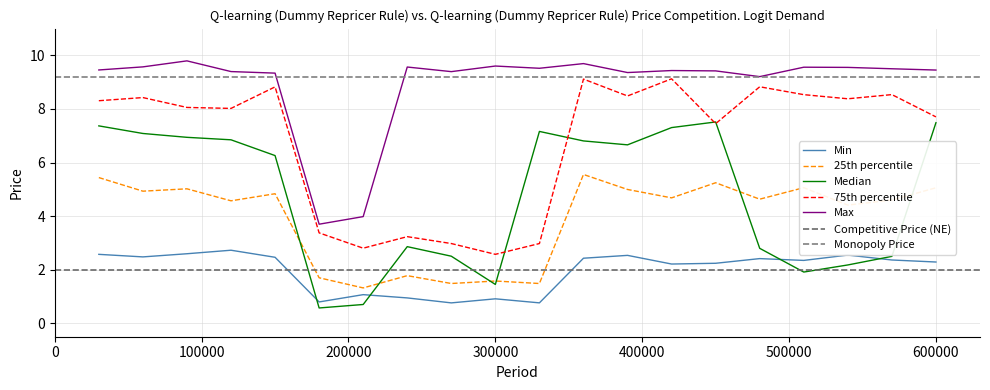

True or false: Max and Median cross at least once.

False